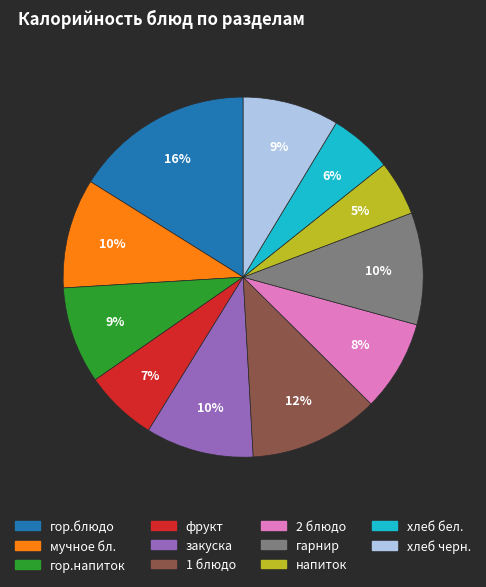

Count the number of slices in the pie.

11